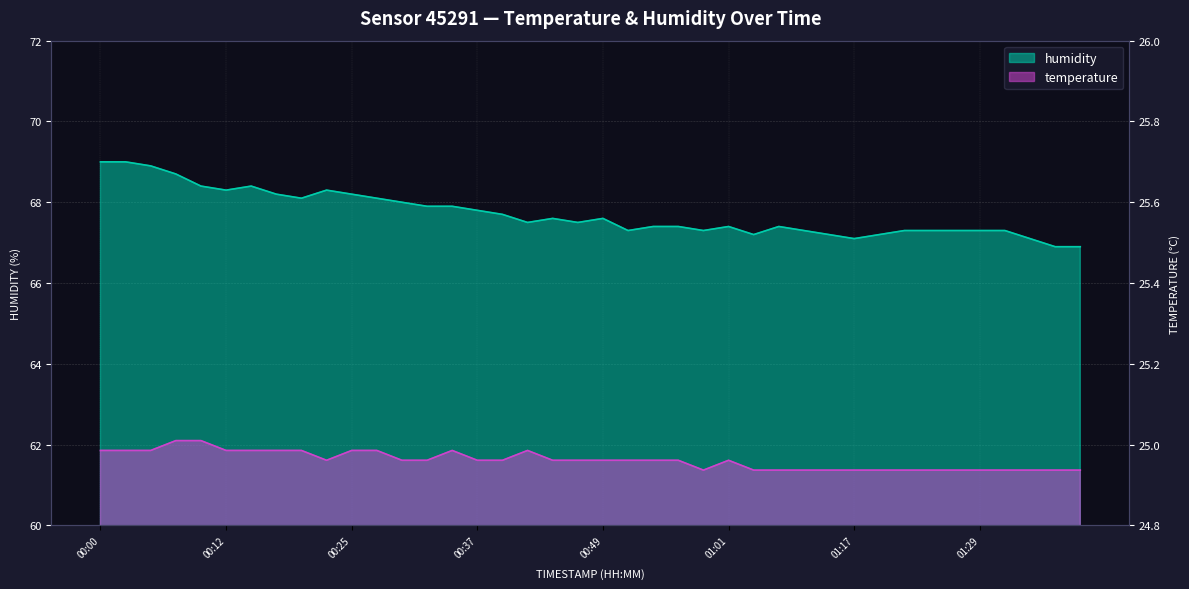

How many data points does each series have?

40